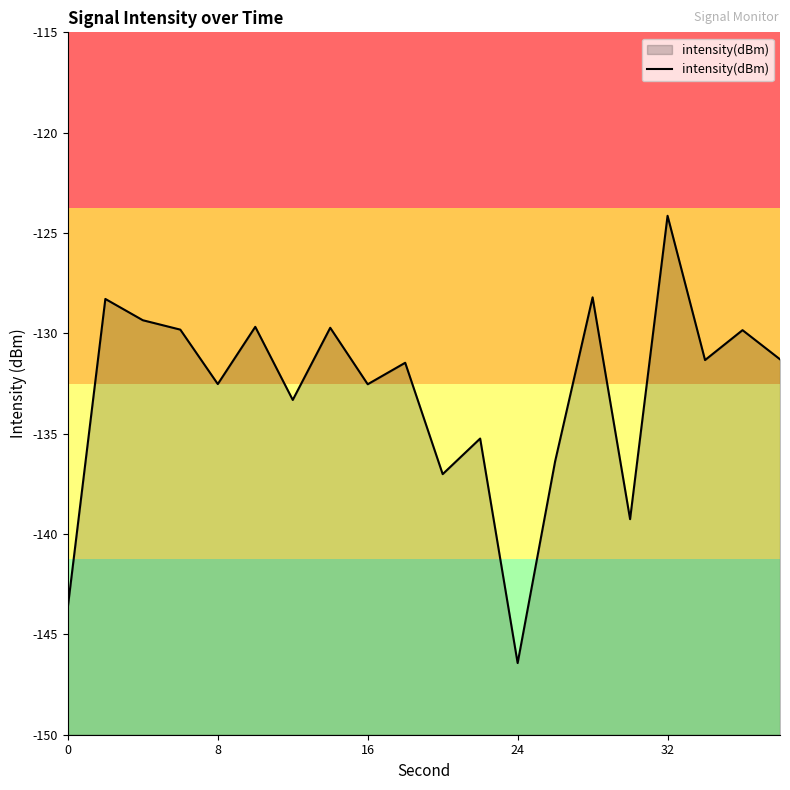

Does the chart display data point markers on the line(s)?

No